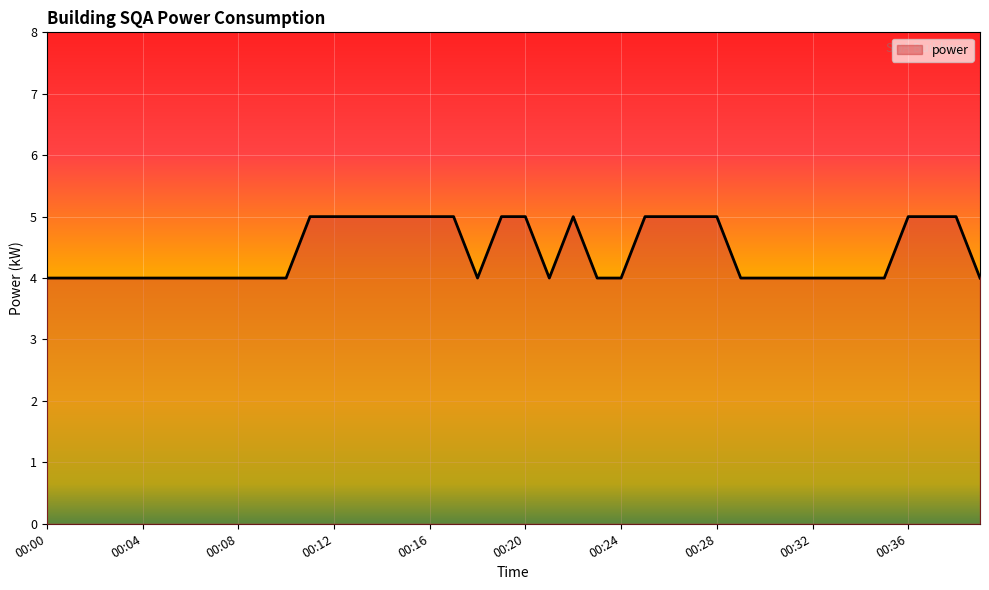

What is the sum of all values?

177